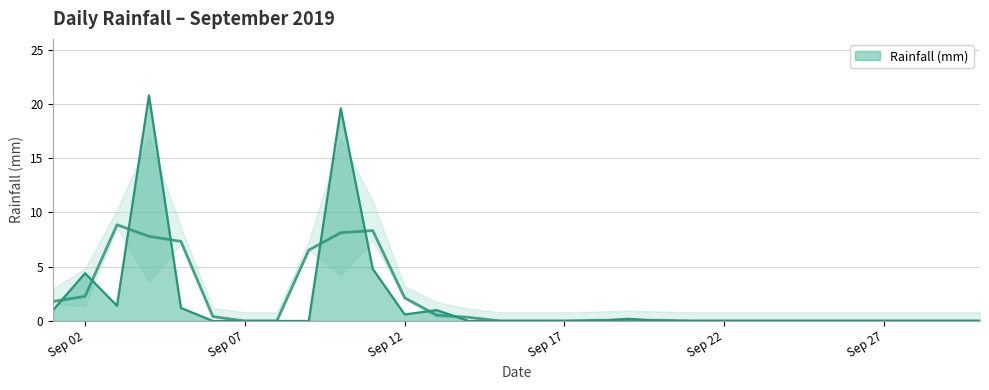

Where is the first local minimum?

2019-09-03